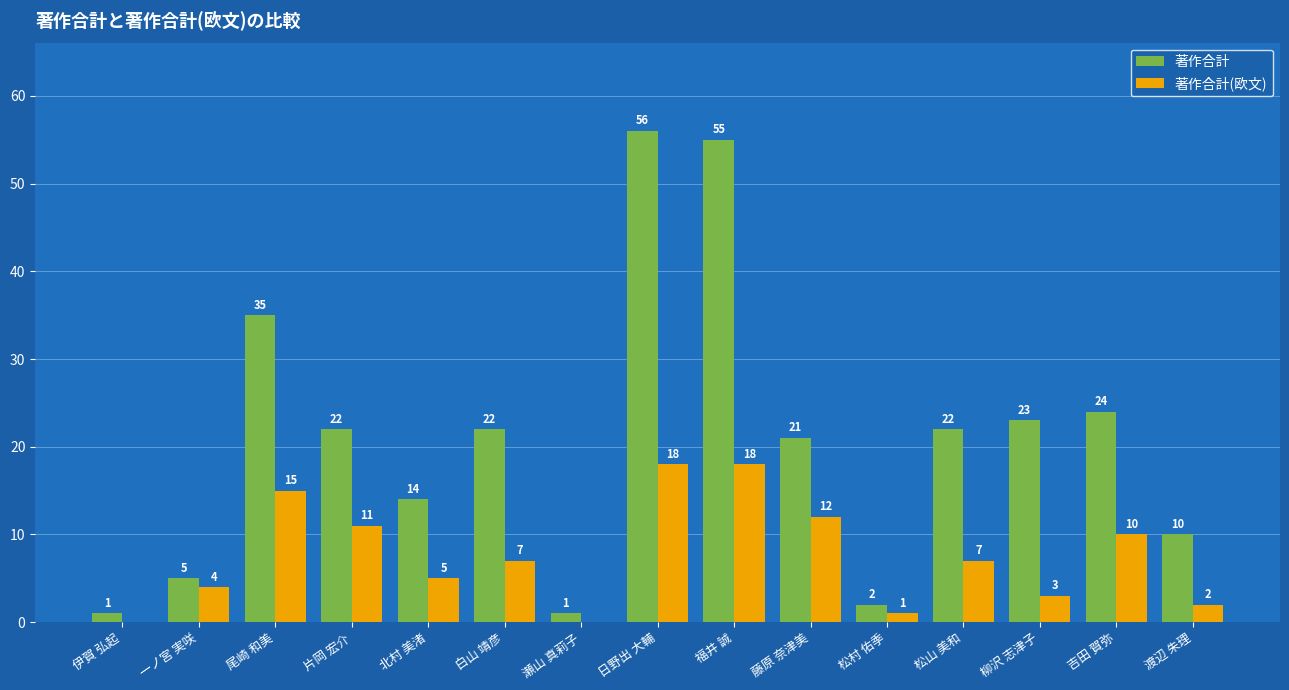

At which label is 著作合計(欧文) closest to 9?

吉田 賀弥